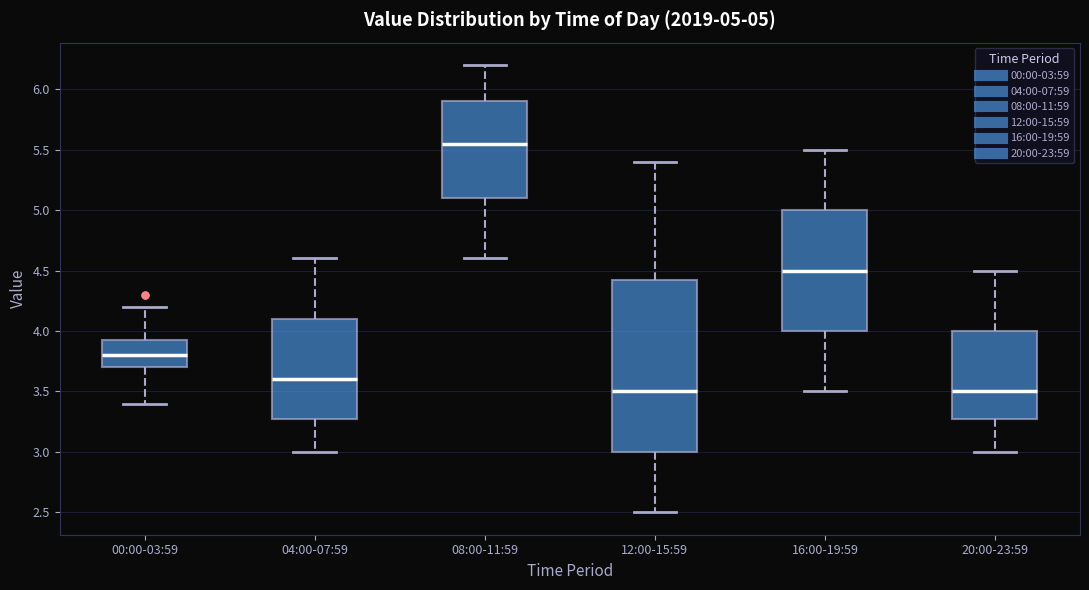

Which box is the tallest, from its lower edge to its upper edge?

12:00-15:59